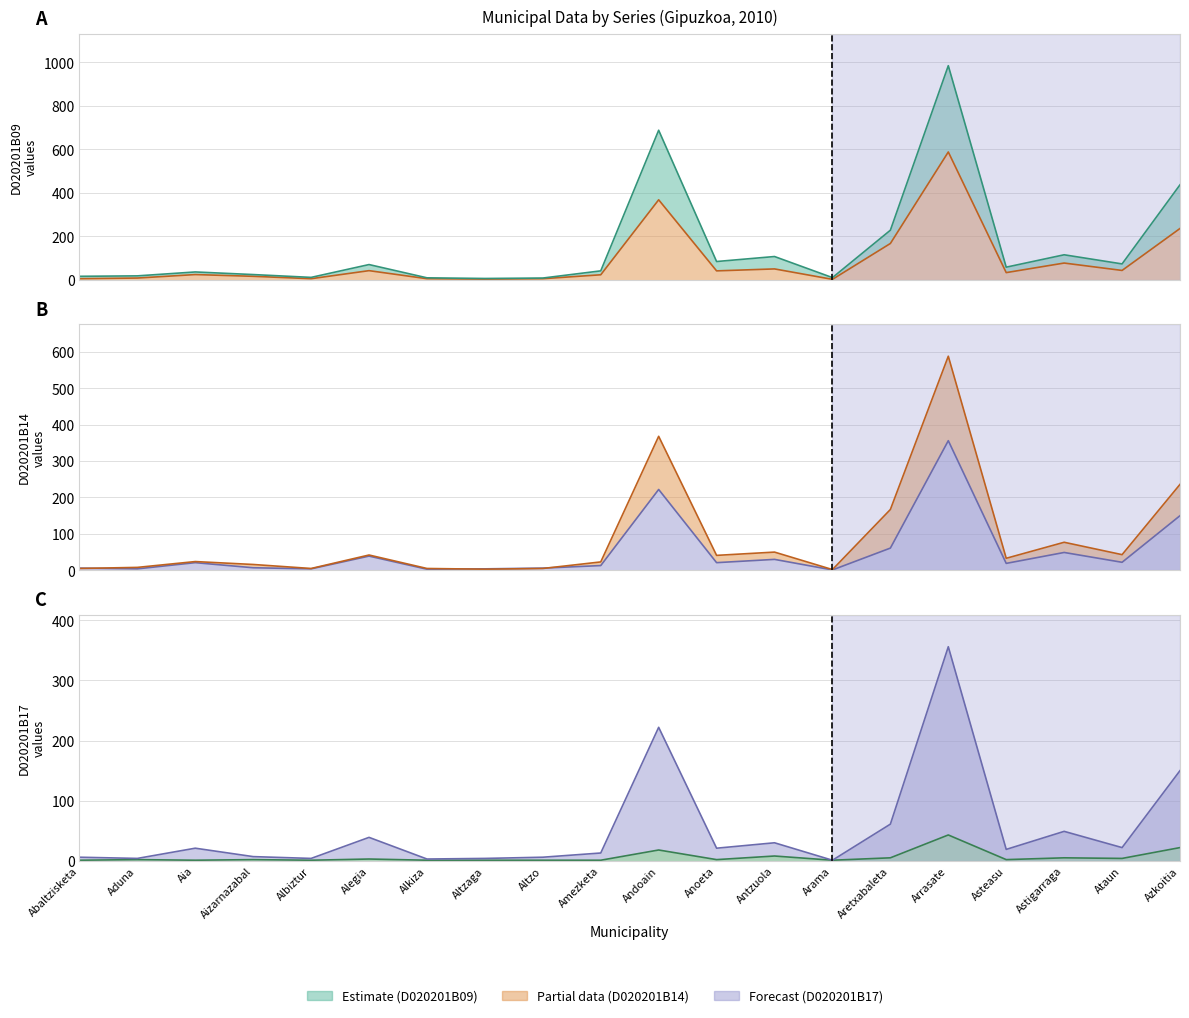

Which has a higher value, Abaltzisketa or Azkoitia?

Azkoitia